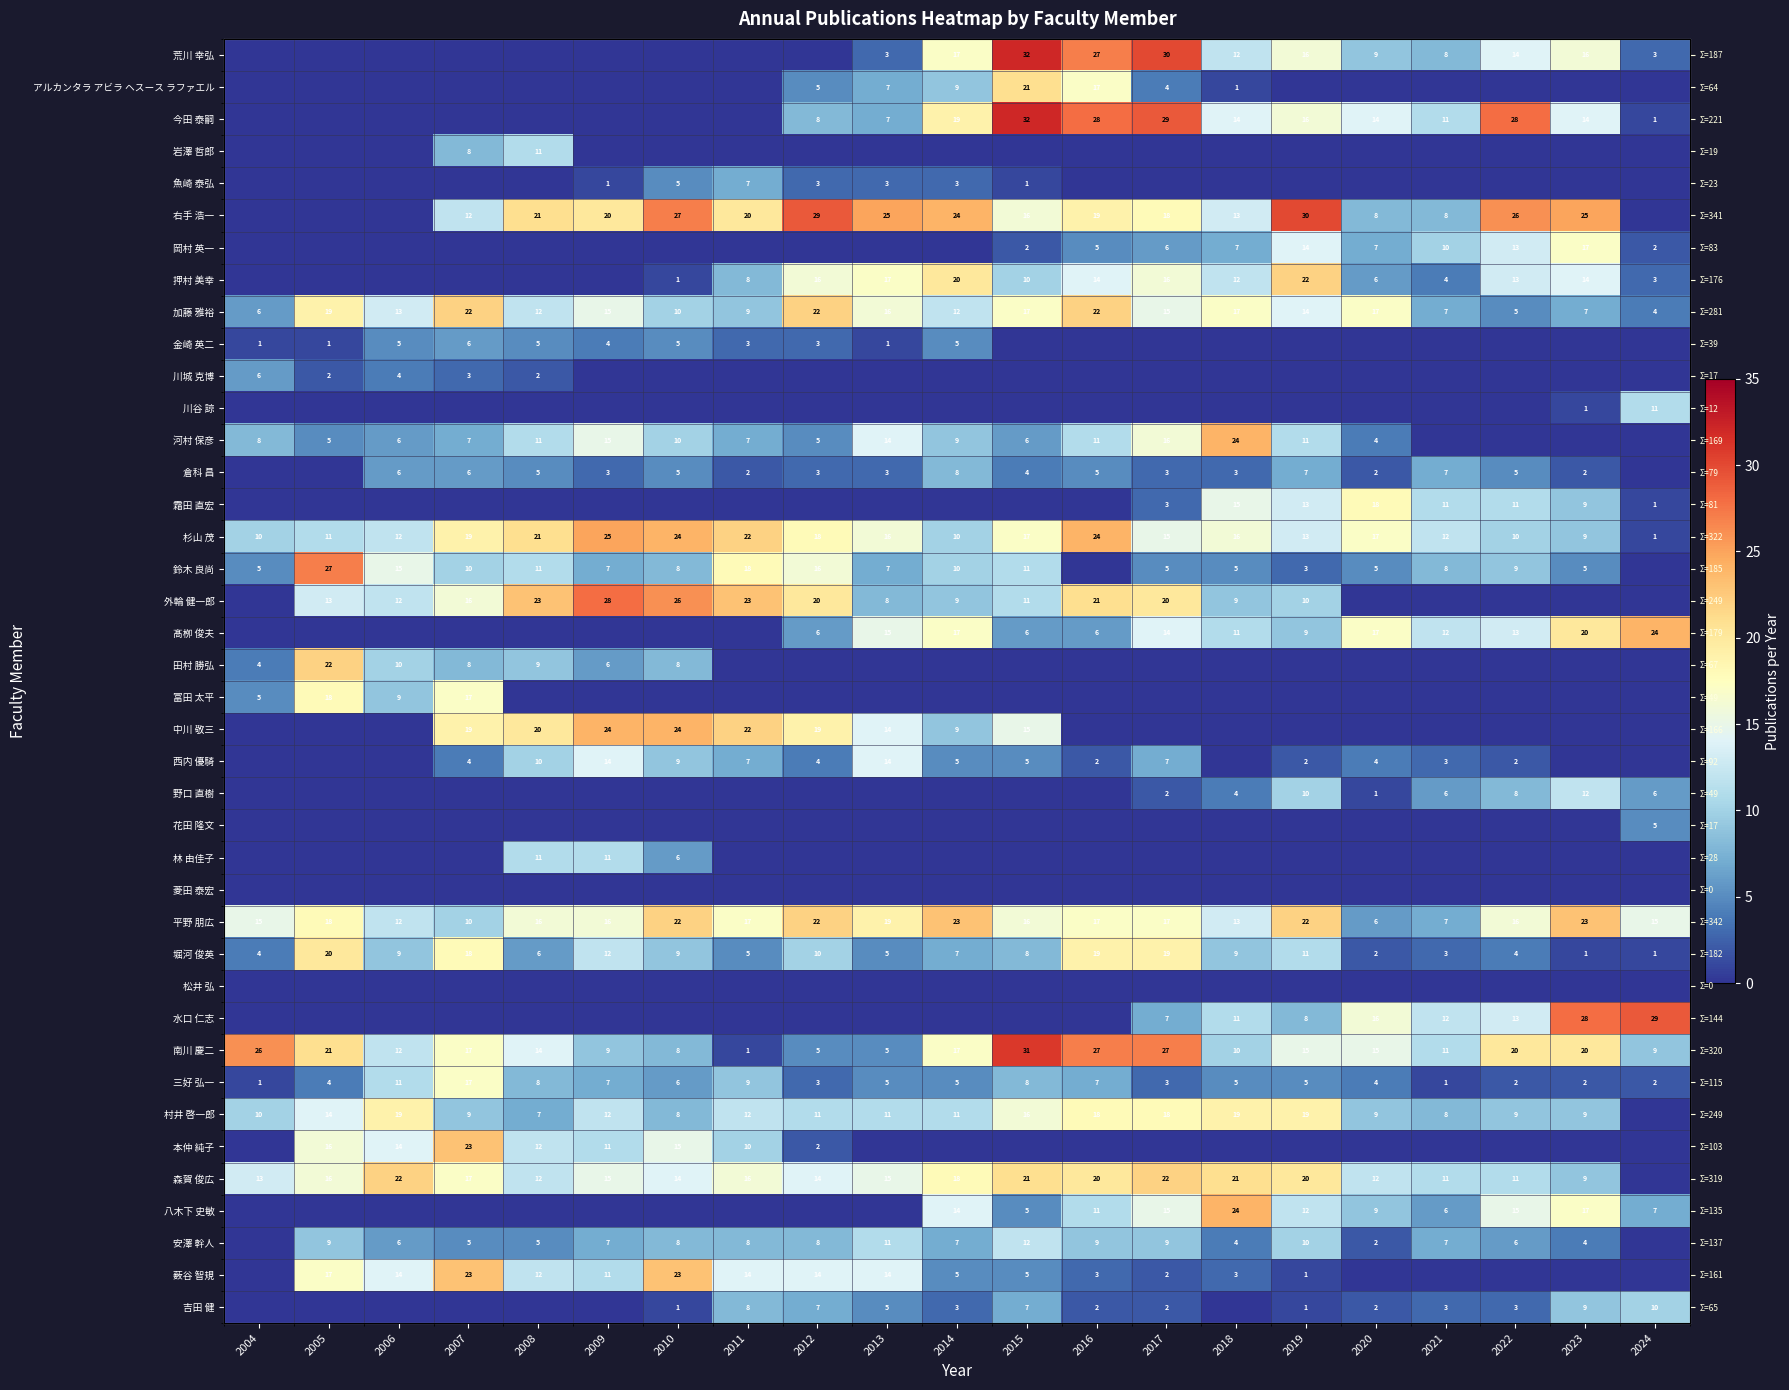

Which has a higher value, 2021 or 2007?

2021